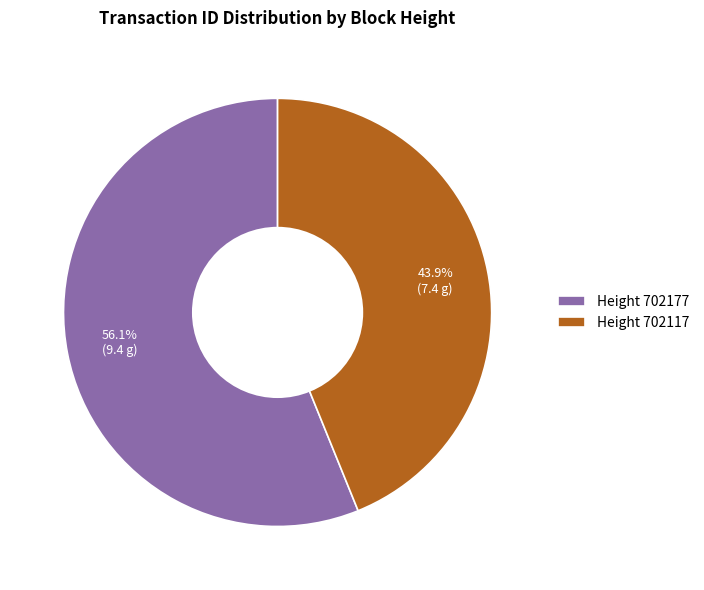

Is there any slice that represents more than half of the pie?

Yes